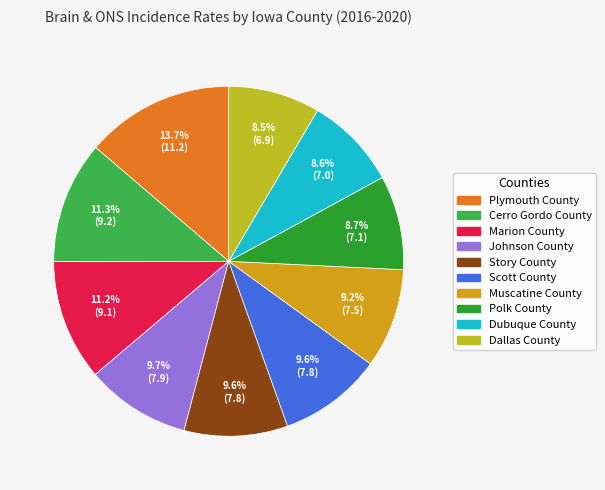

To the nearest percent, what percentage of the pie is Dubuque County?

9%